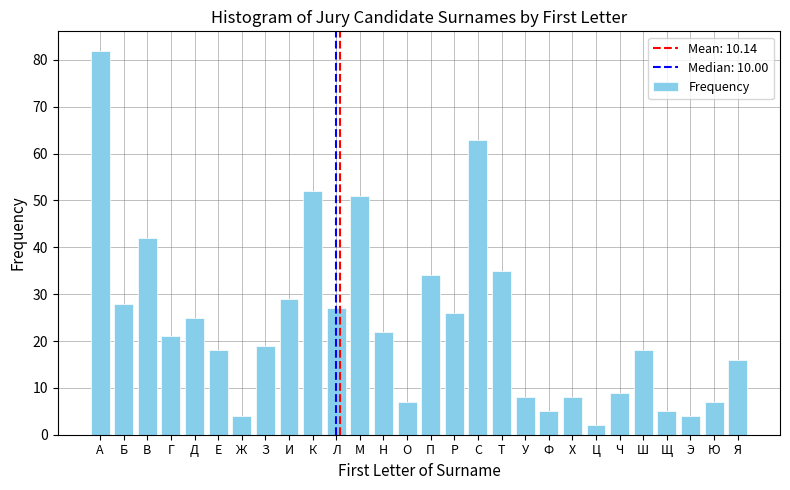

Reading left to right, what are all the values shown in this chart?

А=82	Б=28	В=42	Г=21	Д=25	Е=18	Ж=4	З=19	И=29	К=52	Л=27	М=51	Н=22	О=7	П=34	Р=26	С=63	Т=35	У=8	Ф=5	Х=8	Ц=2	Ч=9	Ш=18	Щ=5	Э=4	Ю=7	Я=16